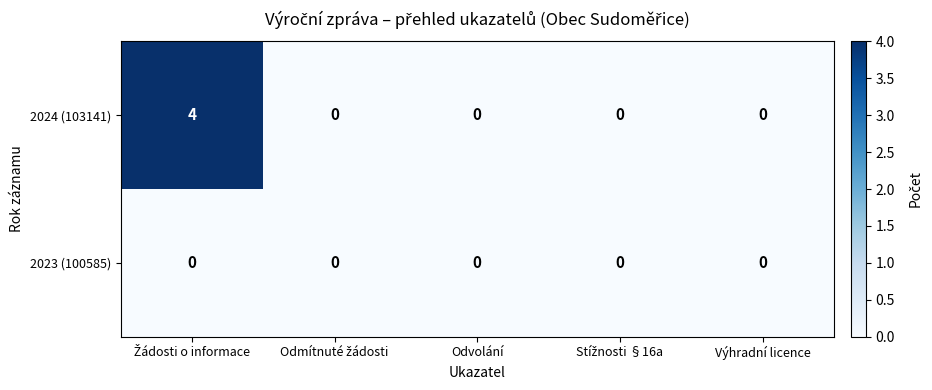

Rank the series by their maximum value, from highest to lowest.

2024 (103141), 2023 (100585)